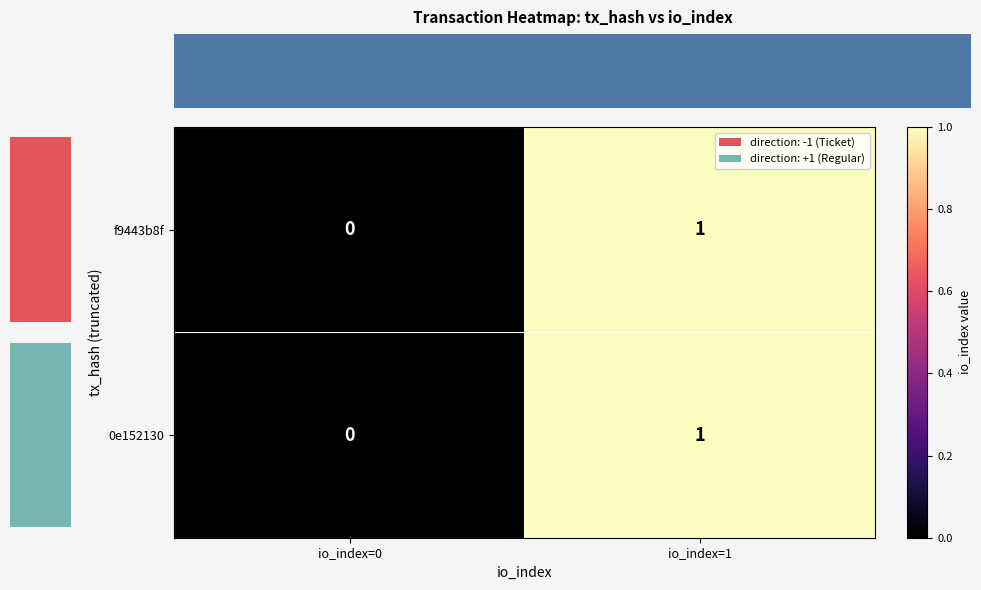

How many data points in f9443b8f are less than 1?

1